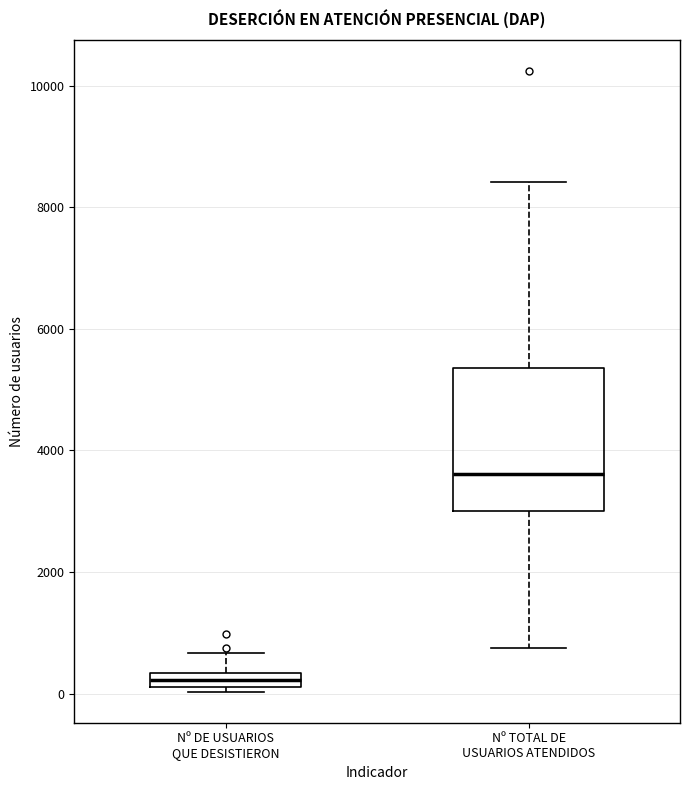

Where is the lower edge of the box for Nº TOTAL DE USUARIOS ATENDIDOS on the y-axis? The values are not printed on the chart, so give them approximately, as read against the axis.

3000